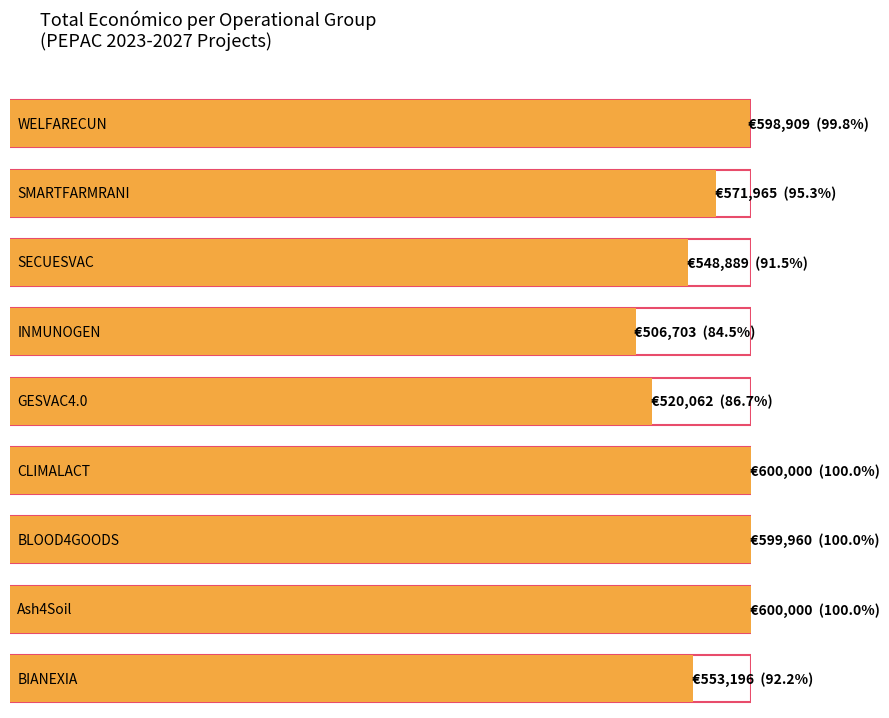

Does the chart contain any negative values?

No